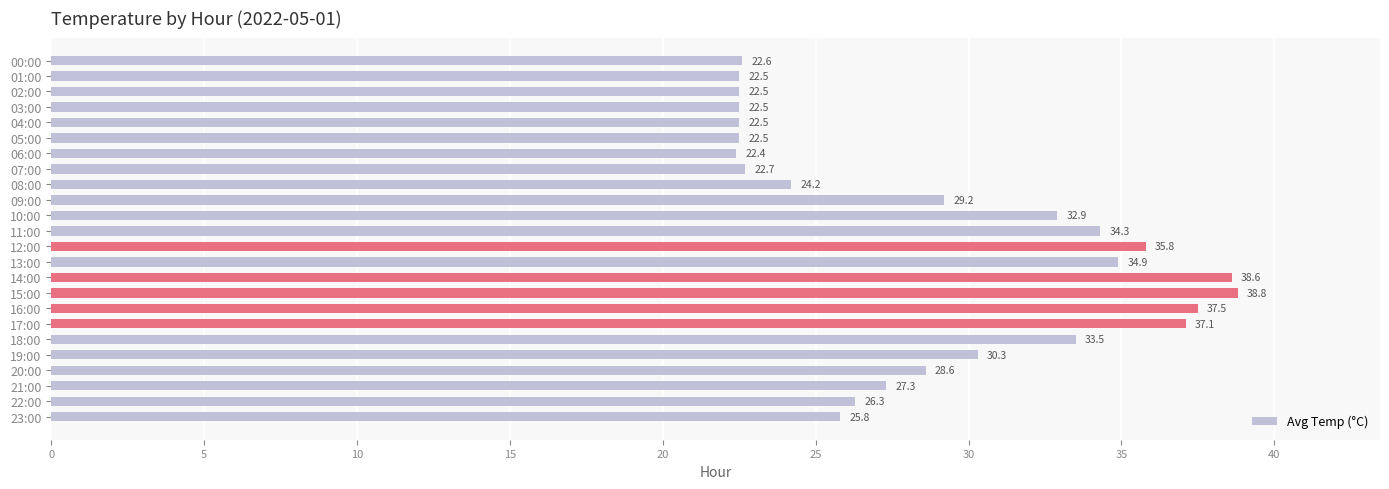

What is the difference between the values at 08:00 and 16:00?

13.3